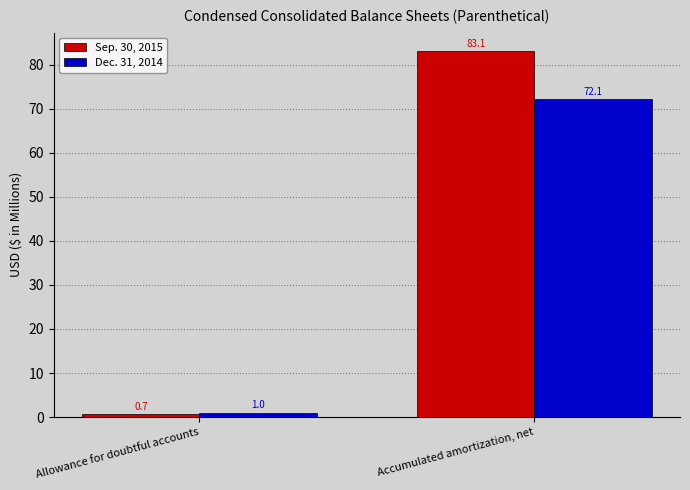

How many bars are there in each group?

2